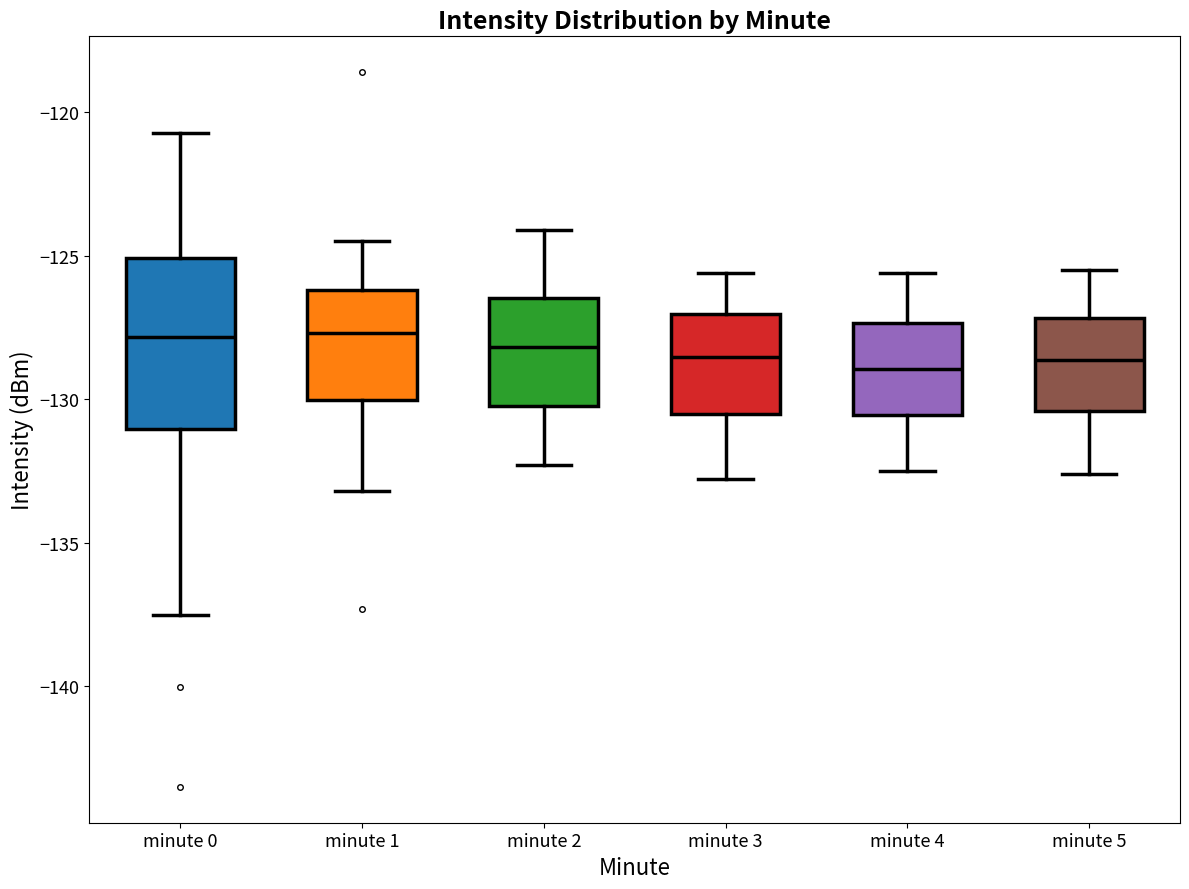

Reading left to right, read every box against the y-axis: the position of its median line, the range the box covers, and the ends of its whiskers. The values are not printed on the chart, so give them approximately, as read against the axis.

minute 0: median -128.0, box -131.0 to -125.0, whiskers -137.5 to -120.5
minute 1: median -127.5, box -130.0 to -126.0, whiskers -133.0 to -124.5
minute 2: median -128.0, box -130.0 to -126.5, whiskers -132.5 to -124.0
minute 3: median -128.5, box -130.5 to -127.0, whiskers -133.0 to -125.5
minute 4: median -129.0, box -130.5 to -127.5, whiskers -132.5 to -125.5
minute 5: median -128.5, box -130.5 to -127.0, whiskers -132.5 to -125.5